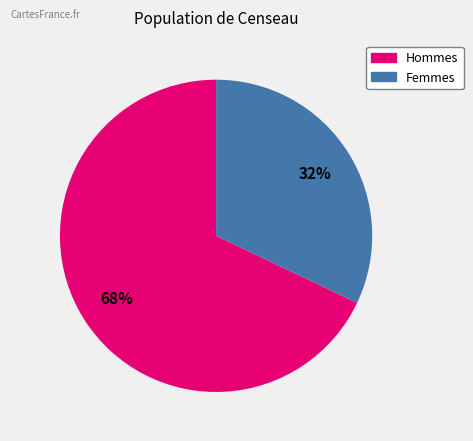

To the nearest percent, what is the difference between the largest and smallest slice percentages?

36%